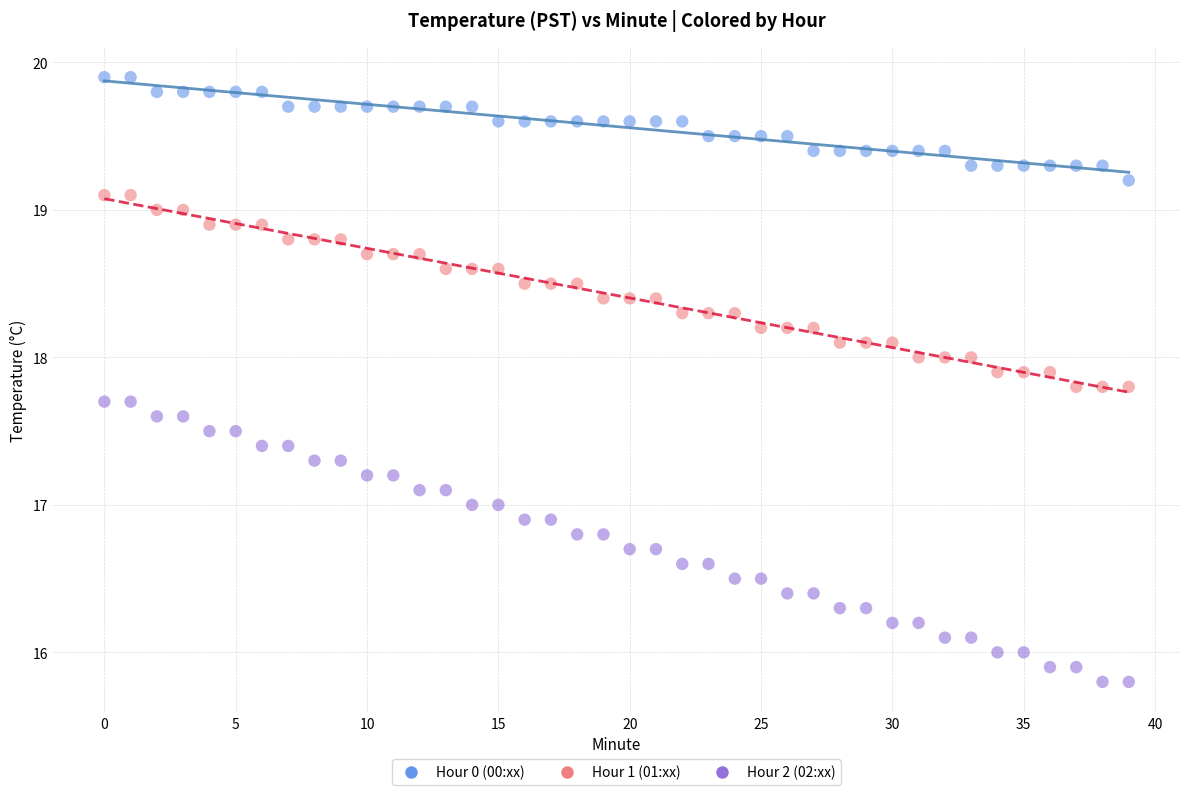

Which series contains the highest Y value?

Hour 0 (00:xx)